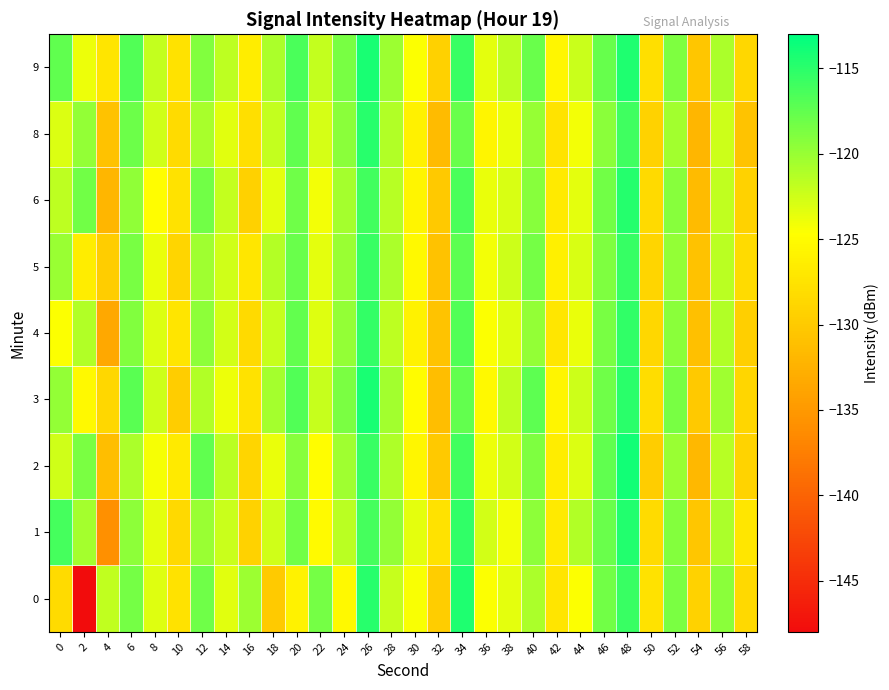

What is the greatest value displayed?

-113.9